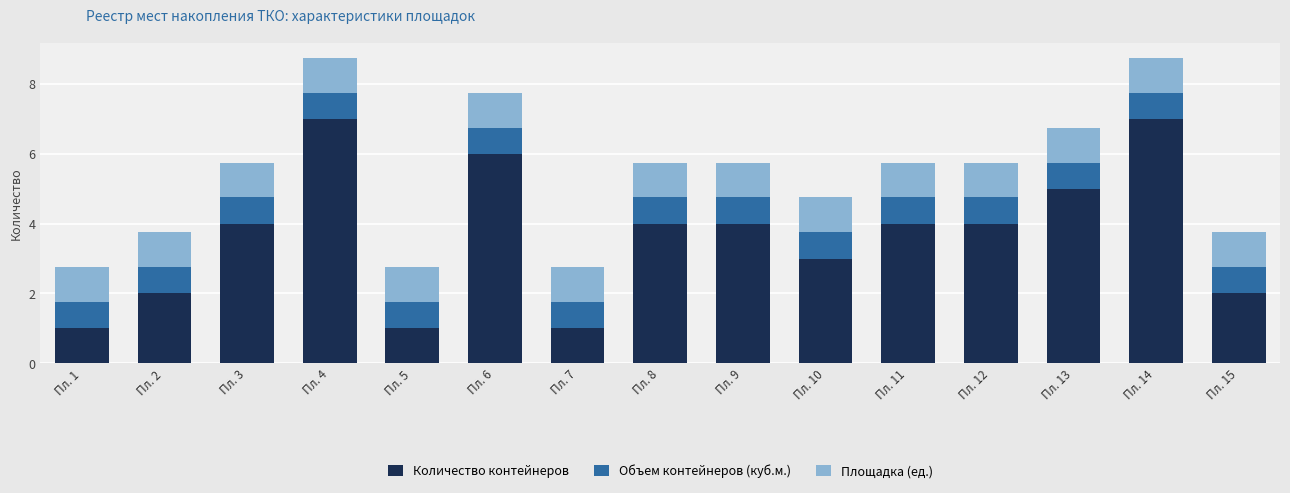

What is the total value across all series at Пл. 6?

7.8